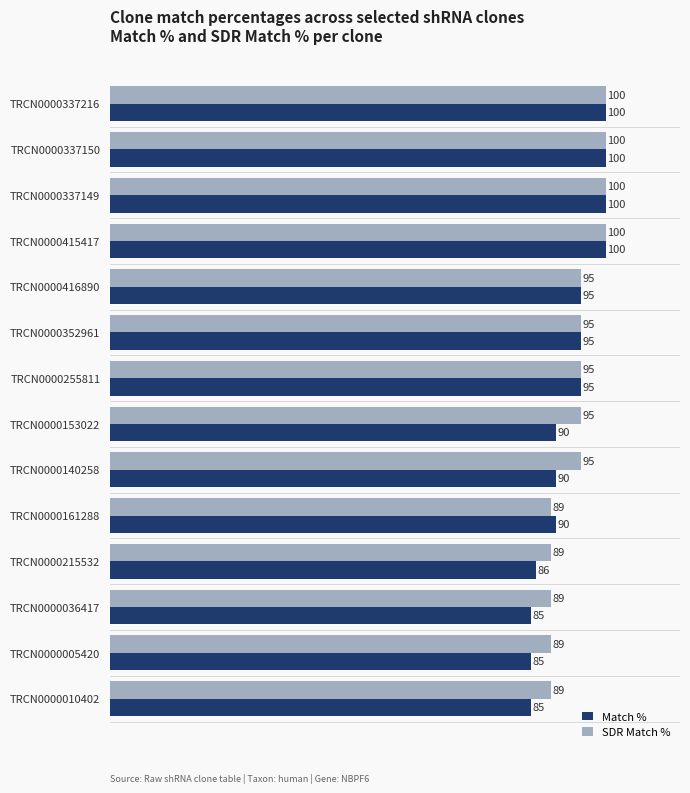

Which series has the widest spread of values?

Match %